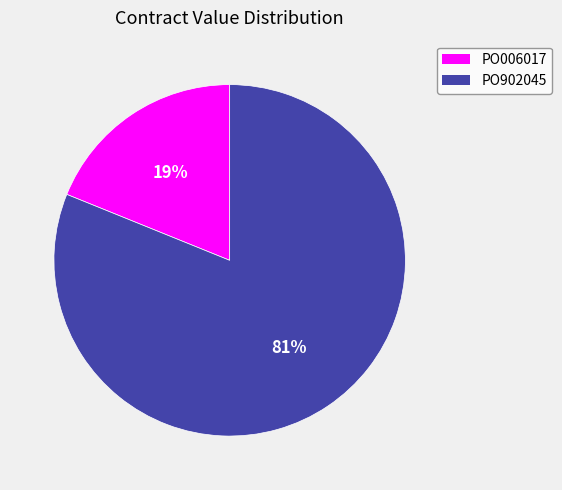

Is it true that PO902045 is 74% of the pie?

False